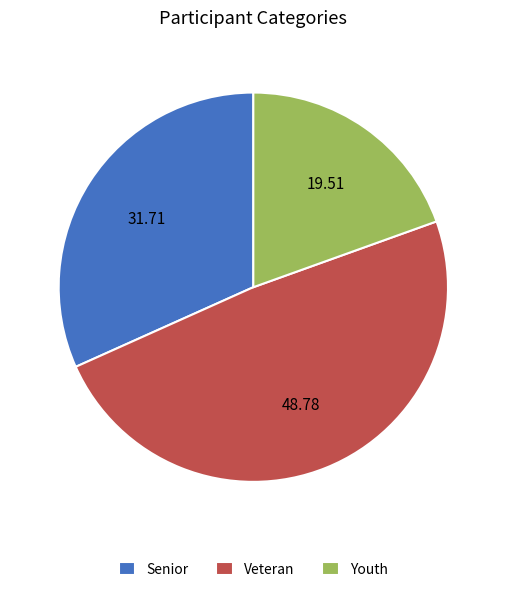

Is there a majority slice in this chart?

No